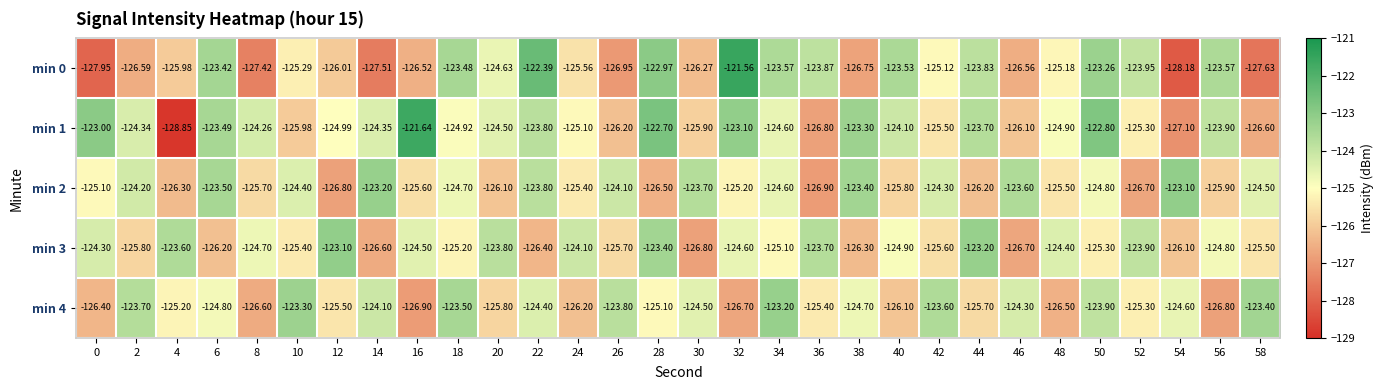

At how many categories does at least one series exceed -124?

27